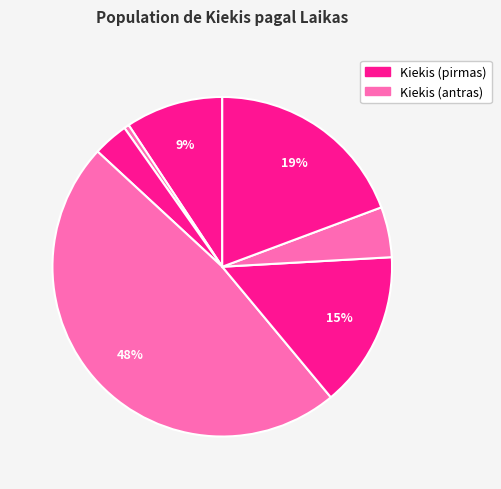

How many segments does this pie chart have?

7